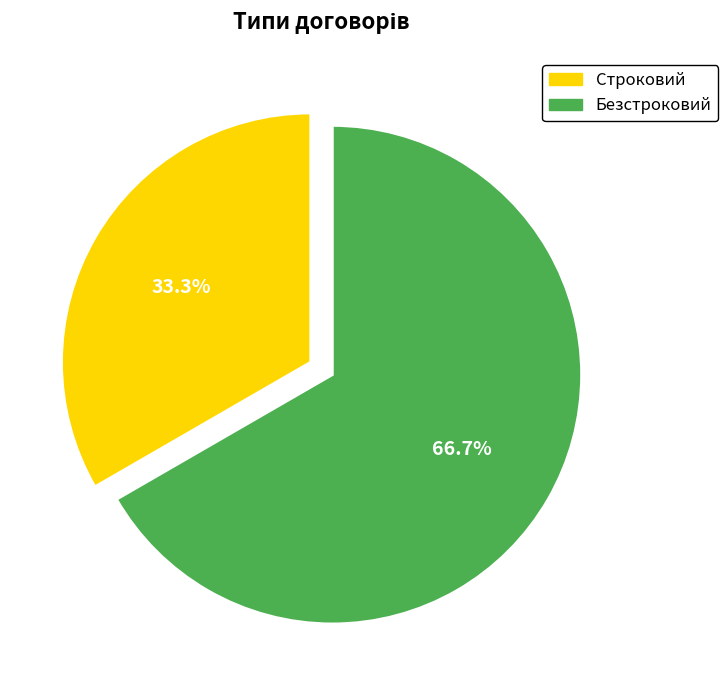

Rank the categories by value from lowest to highest.

Строковий, Безстроковий